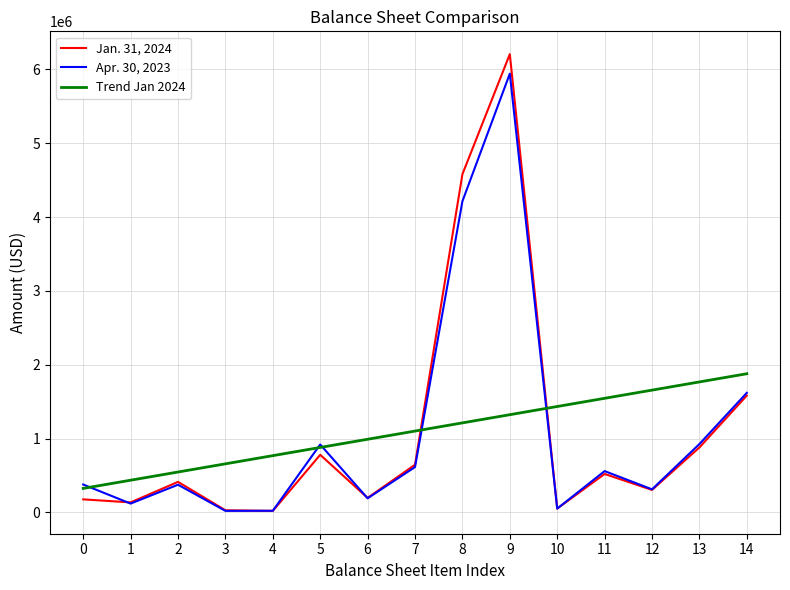

What is the total value across all series at 7?

2365164.1